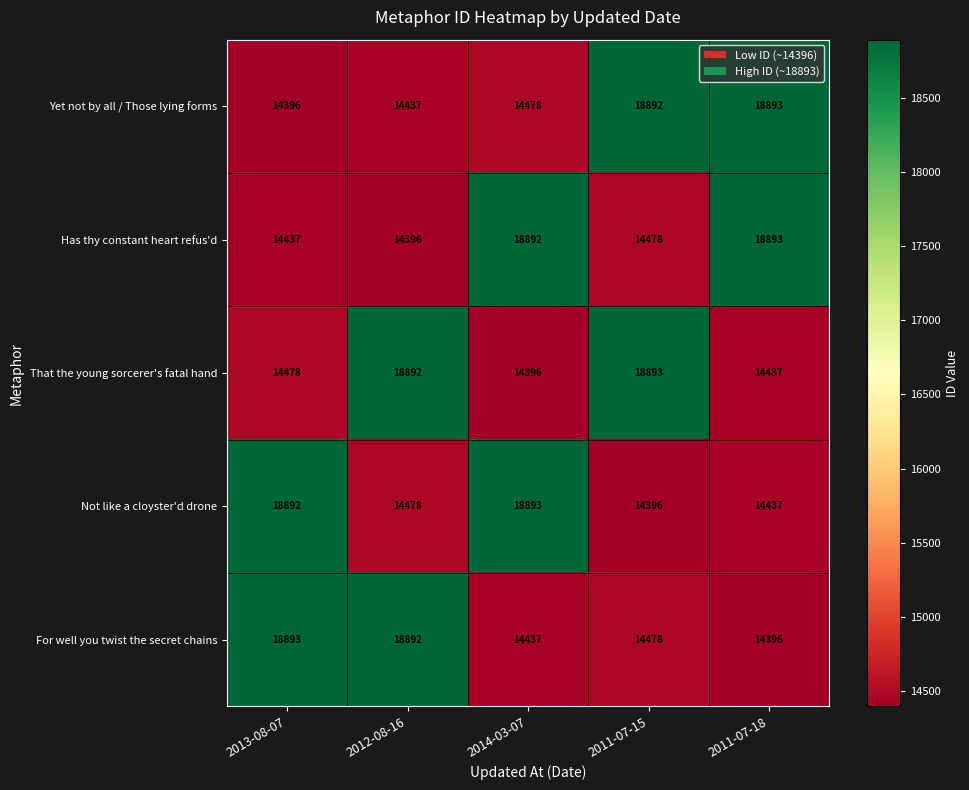

Is it true that For well you twist the secret chains equals 18893 at 2013-08-07?

True